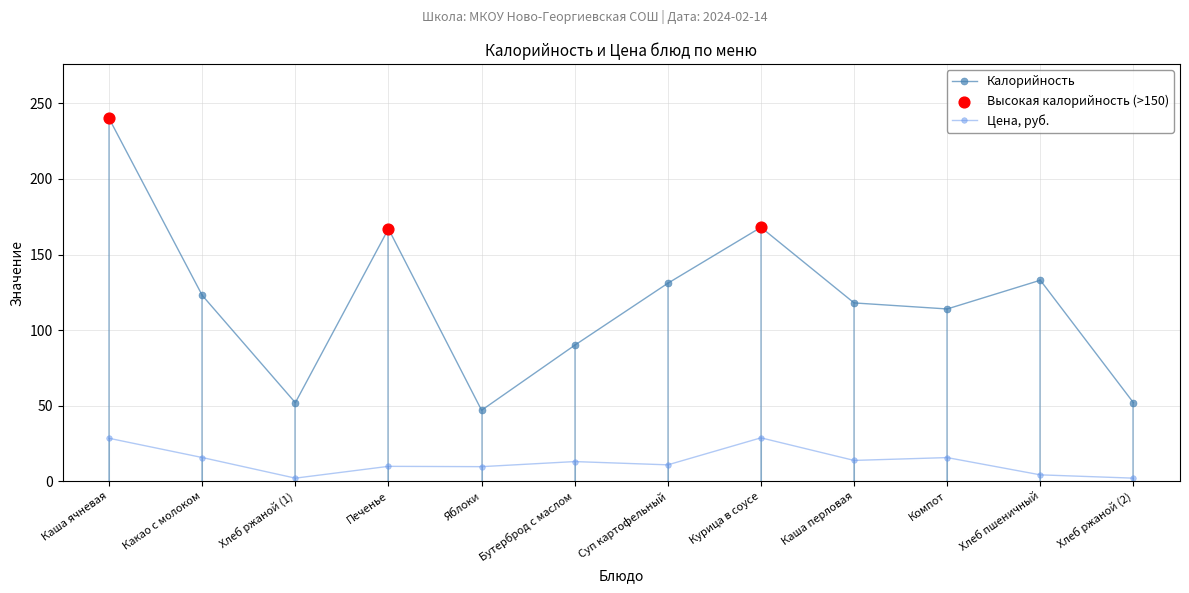

Which series has the largest total across all categories?

Калорийность